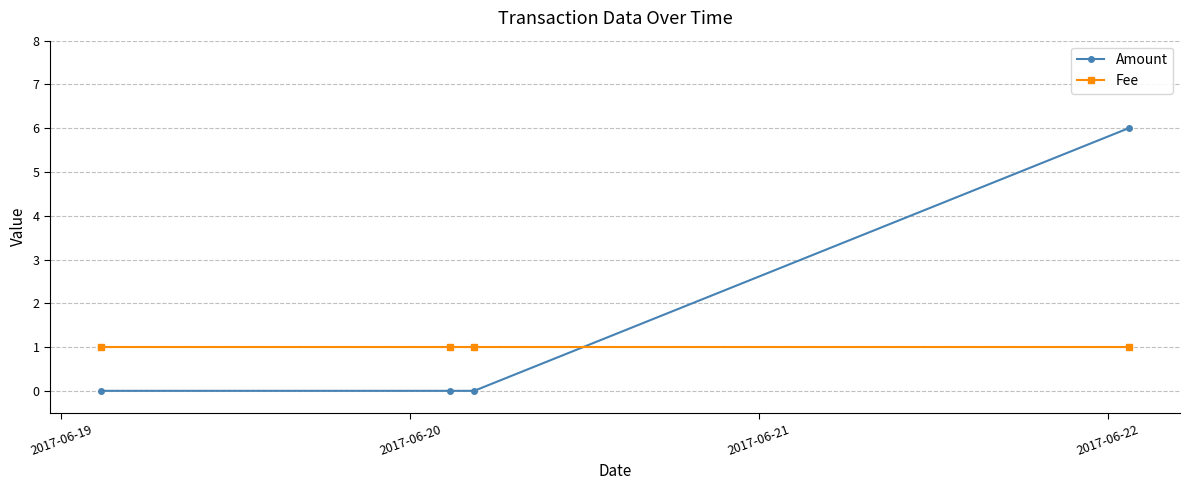

True or false: Amount and Fee intersect in this chart.

True